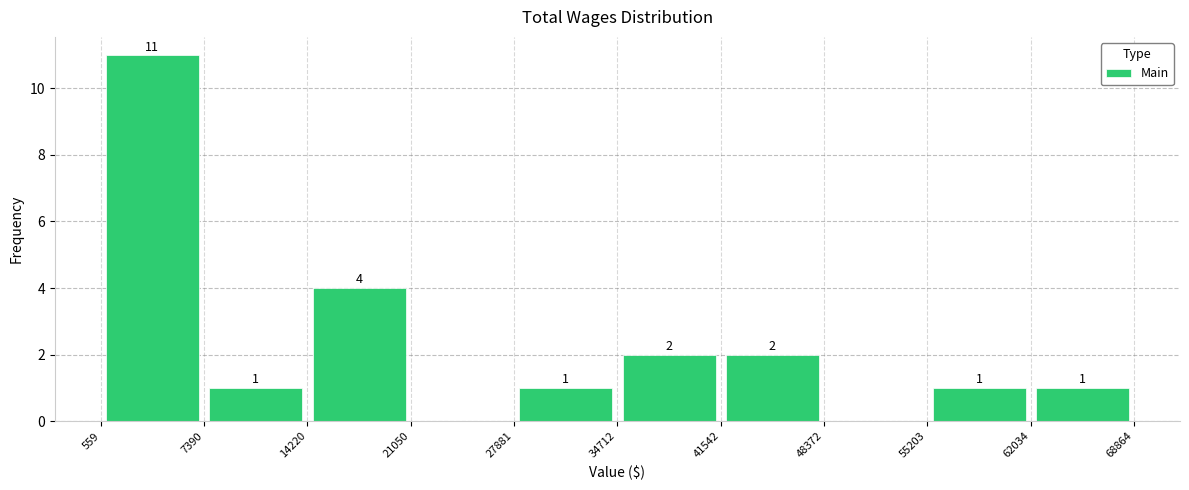

Which range on the x-axis has the tallest bar?

559 to 7390